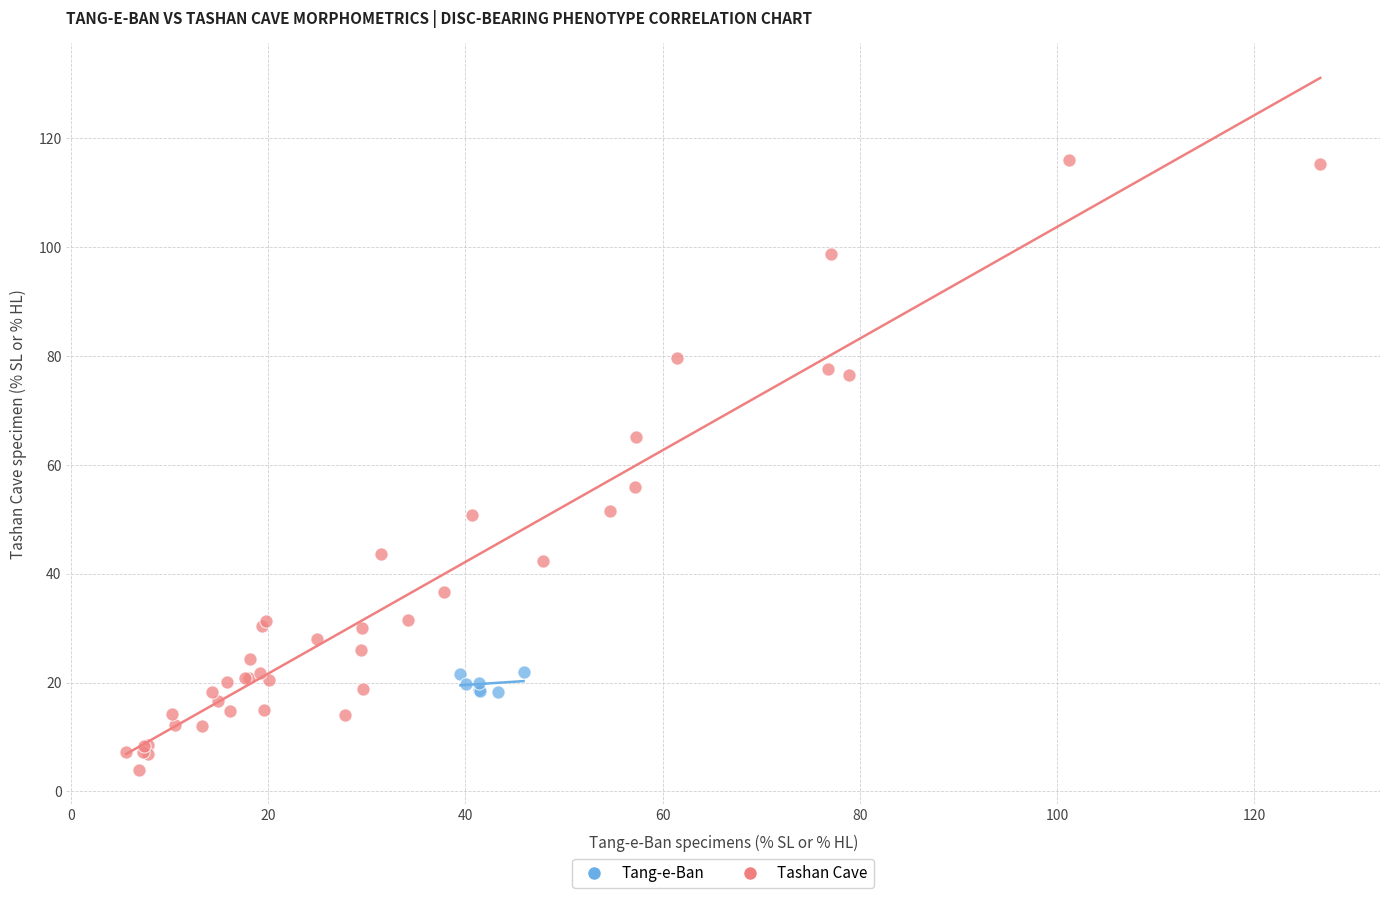

Which series has the largest Y range (max minus min)?

Tang-e-Ban